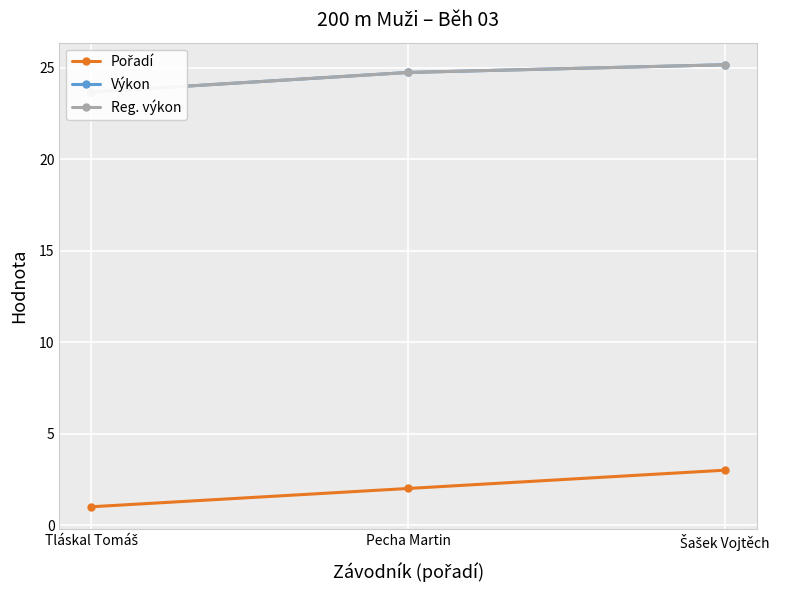

Which has a higher value, Pecha Martin or Šašek Vojtěch?

Šašek Vojtěch